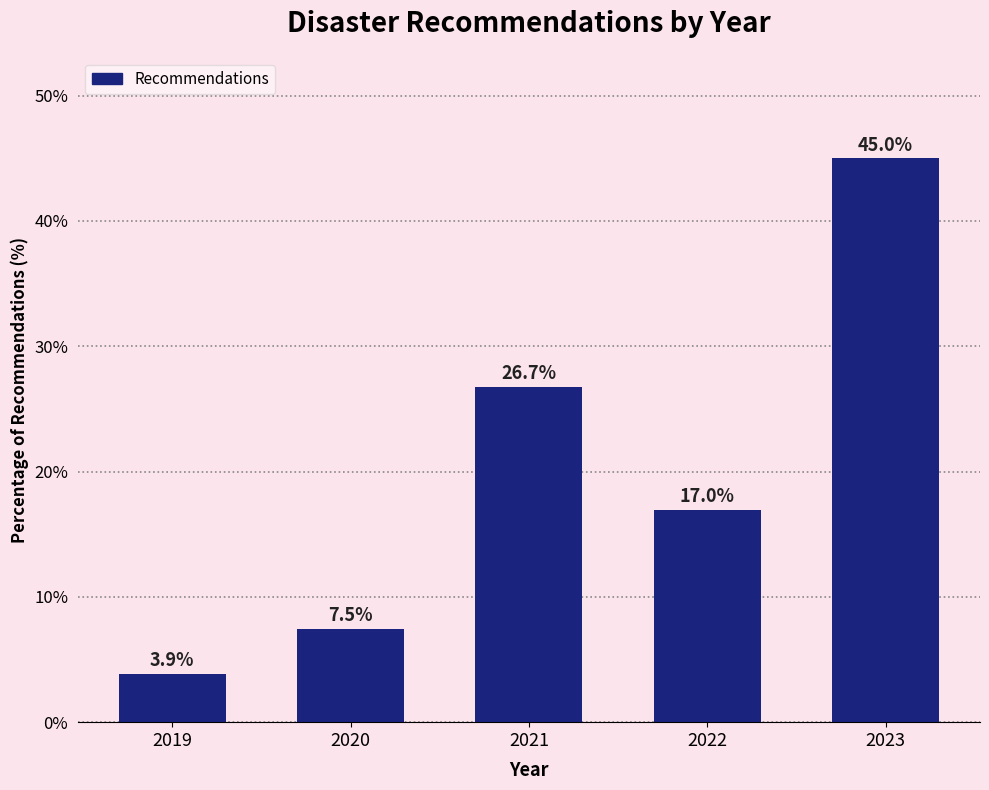

Reading right to left, list all the values displayed in this chart.

45.0	17.0	26.7	7.5	3.9